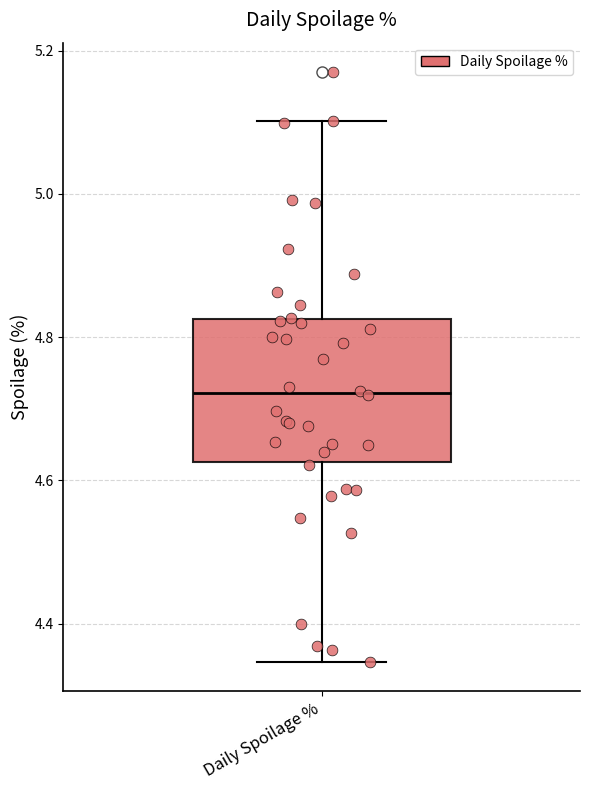

Read this box plot against the y-axis: the position of the median line, the range covered by the box, and the ends of both whiskers. The values are not printed on the chart, so give them approximately, as read against the axis.

median 4.72, box 4.62 to 4.82, whiskers 4.34 to 5.10